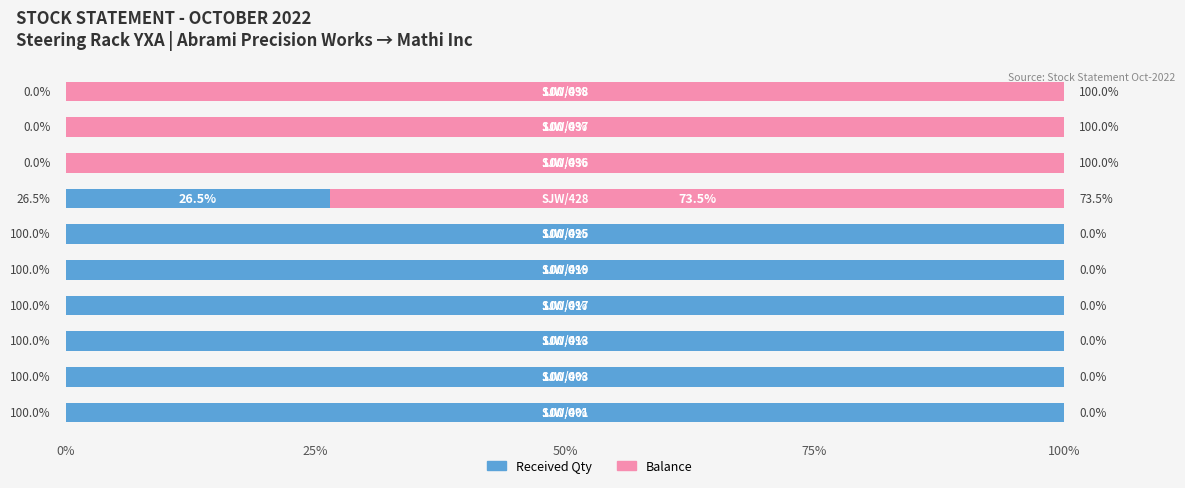

Count the number of categories in the chart.

10